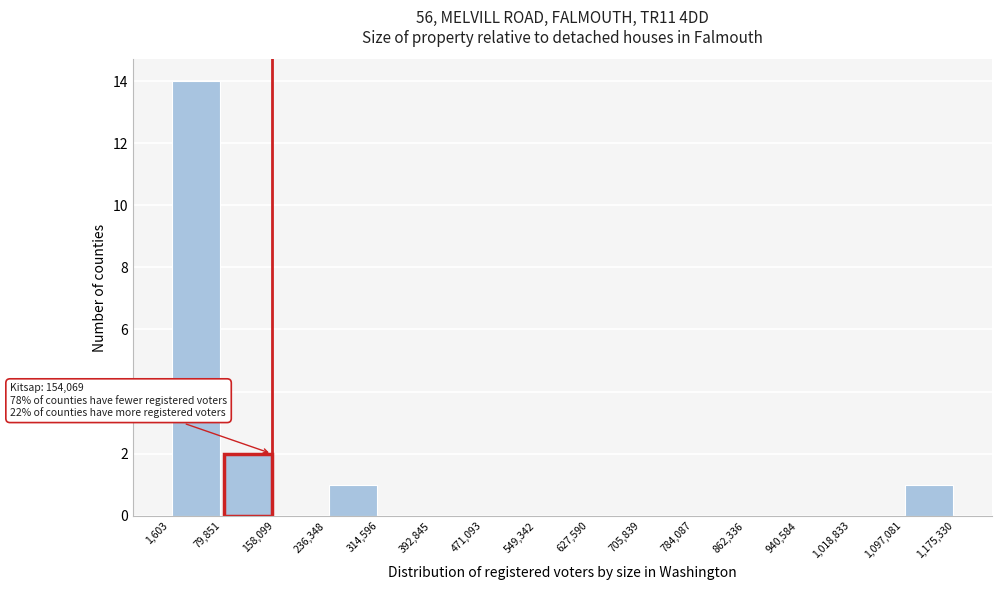

Which range on the x-axis has the tallest bar?

1,603 to 79,851